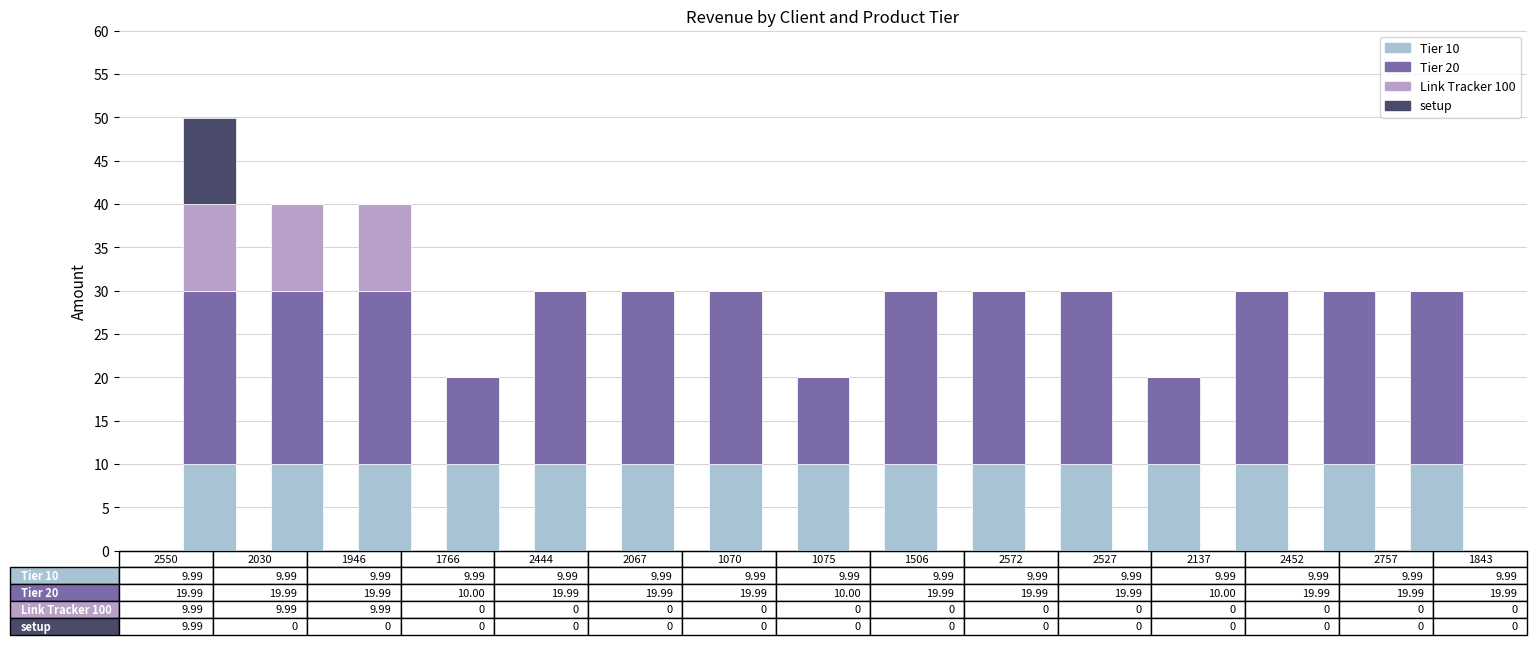

What are all the series names shown in the legend?

Tier 10, Tier 20, Link Tracker 100, setup